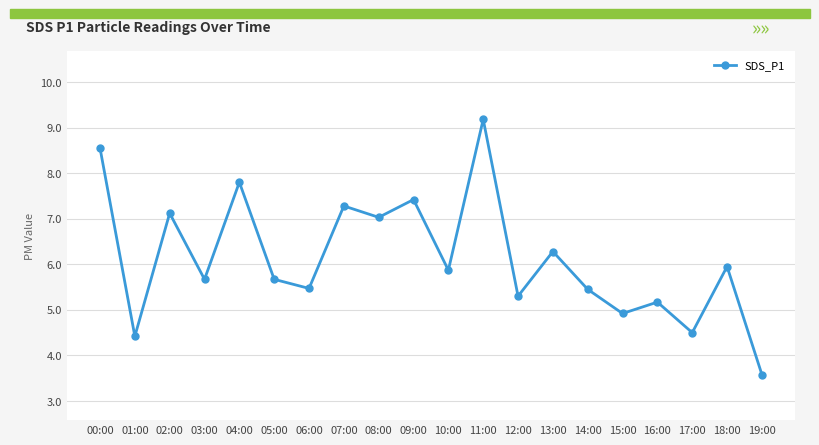

How many lines are shown in the chart?

1